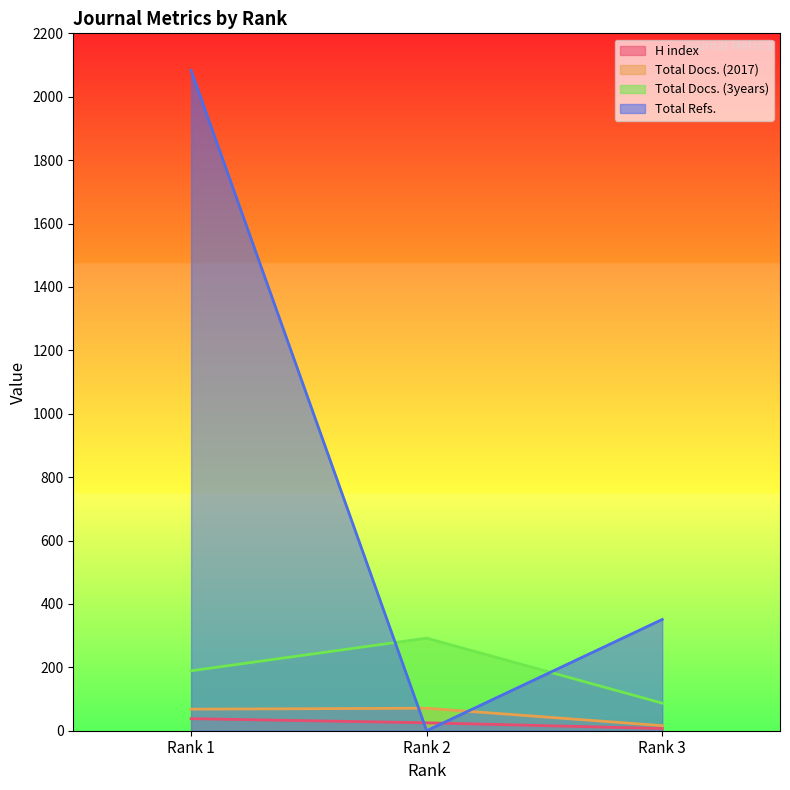

How many values in the H index series exceed 25?

1